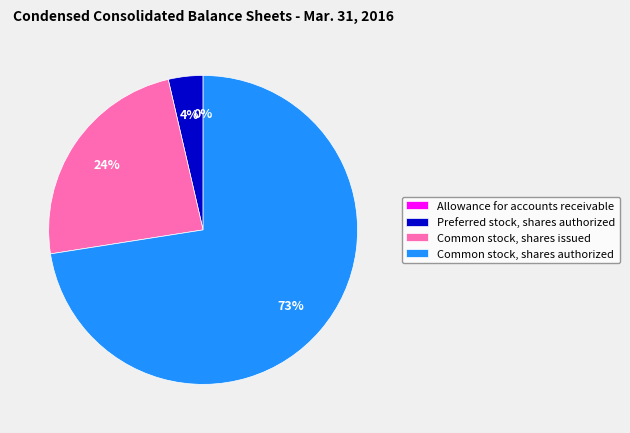

To the nearest percent, what is the combined percentage of Common stock, shares authorized and Preferred stock, shares authorized?

76%